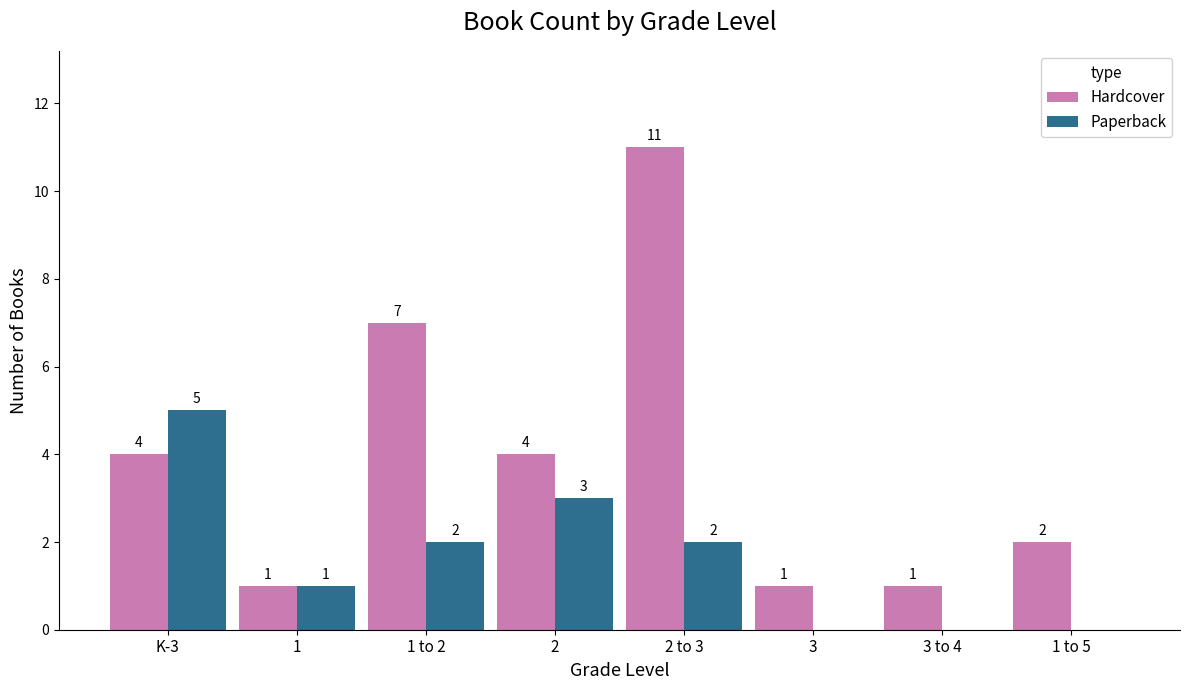

Which series has the widest spread of values?

Hardcover